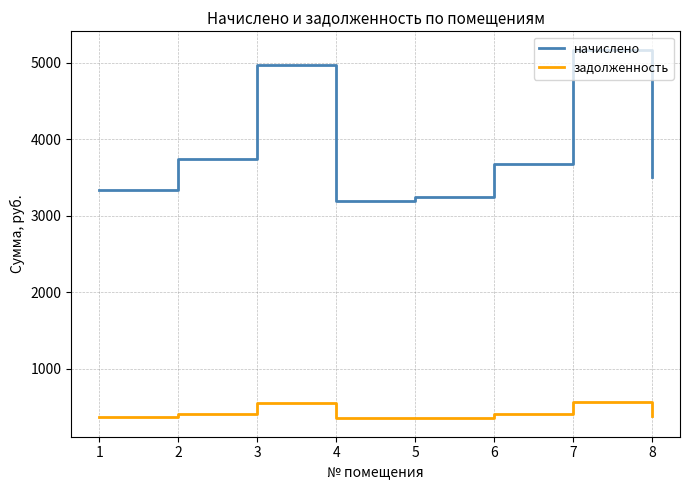

What is the sum of the задолженность values at 1 and 5?

731.8